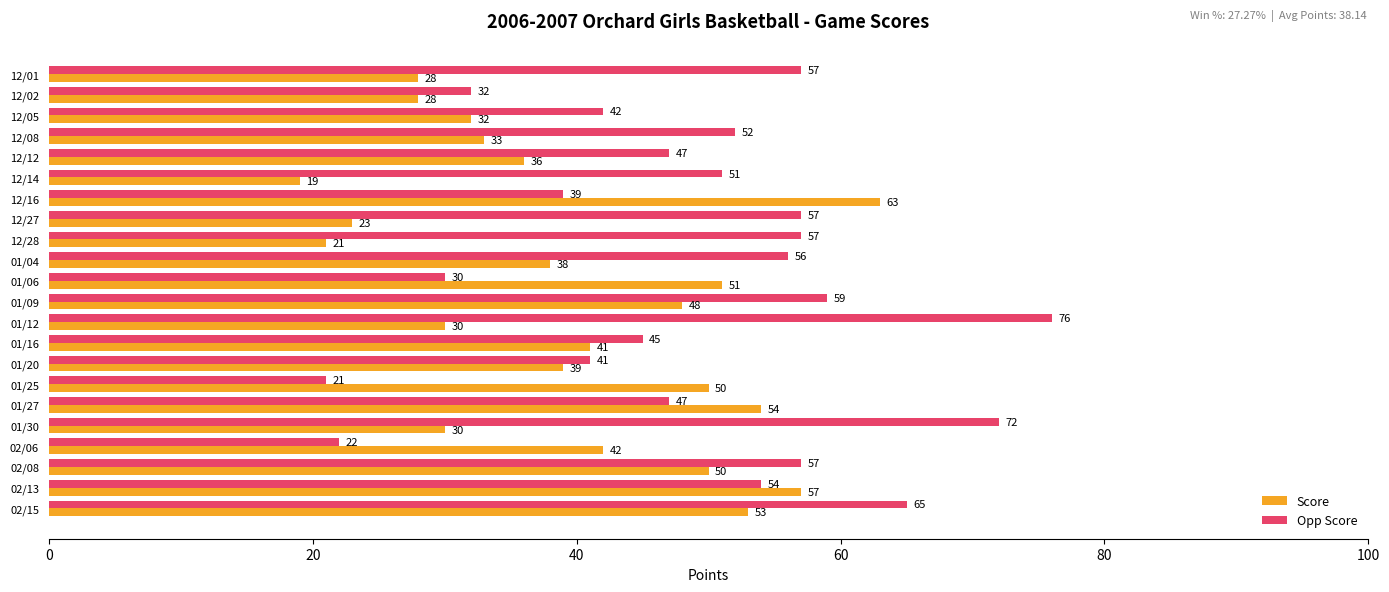

What is the difference between the second highest and second lowest values in the Score series?

36